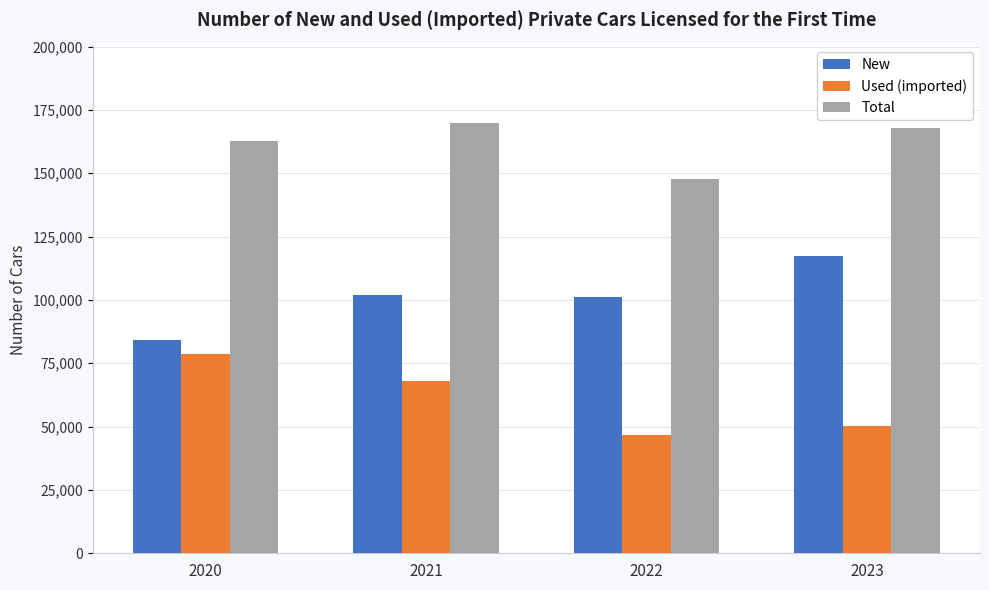

What is the difference between the second highest and minimum values in the New series?

17544